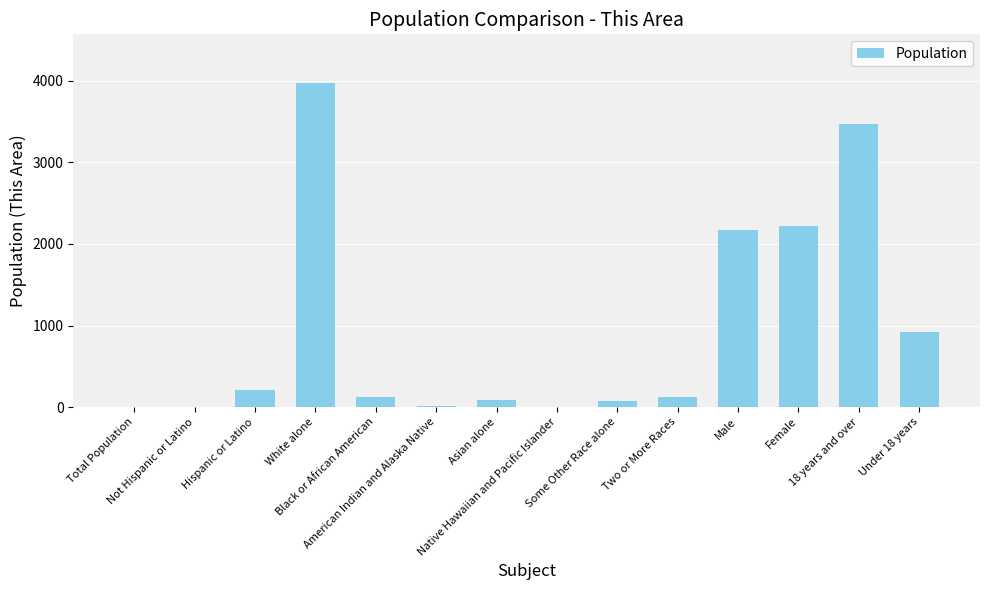

What is the greatest value displayed?

3976